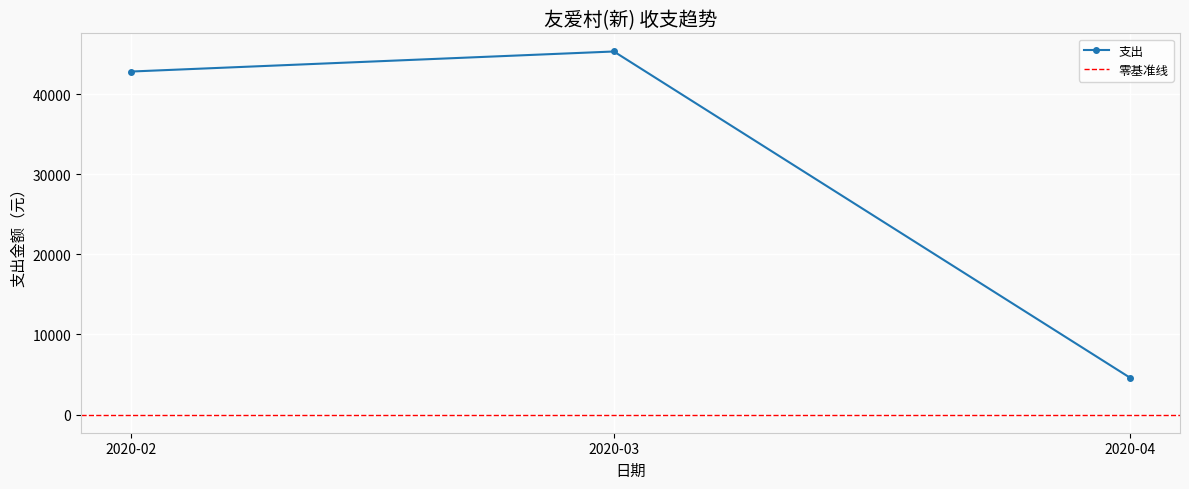

Which category has the lowest value in the 支出 series?

2020-04